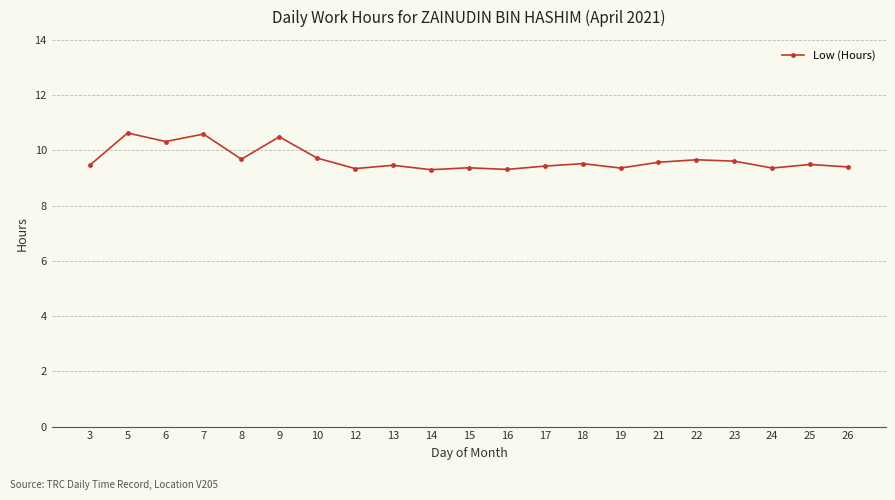

True or false: the data shows 9.5 at 18.

True